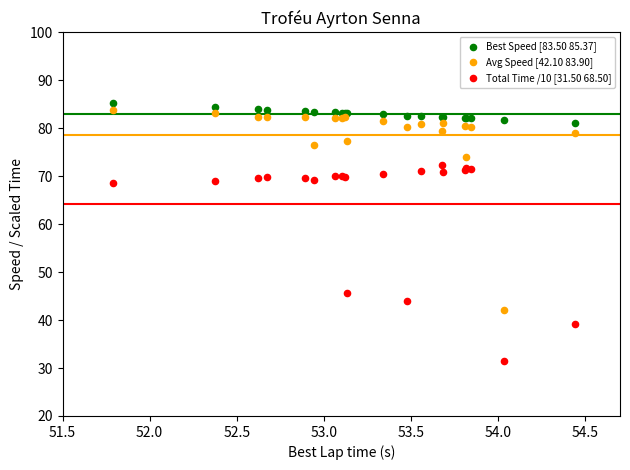

Which series contains the lowest Y value?

Total Time /10 [31.50 68.50]